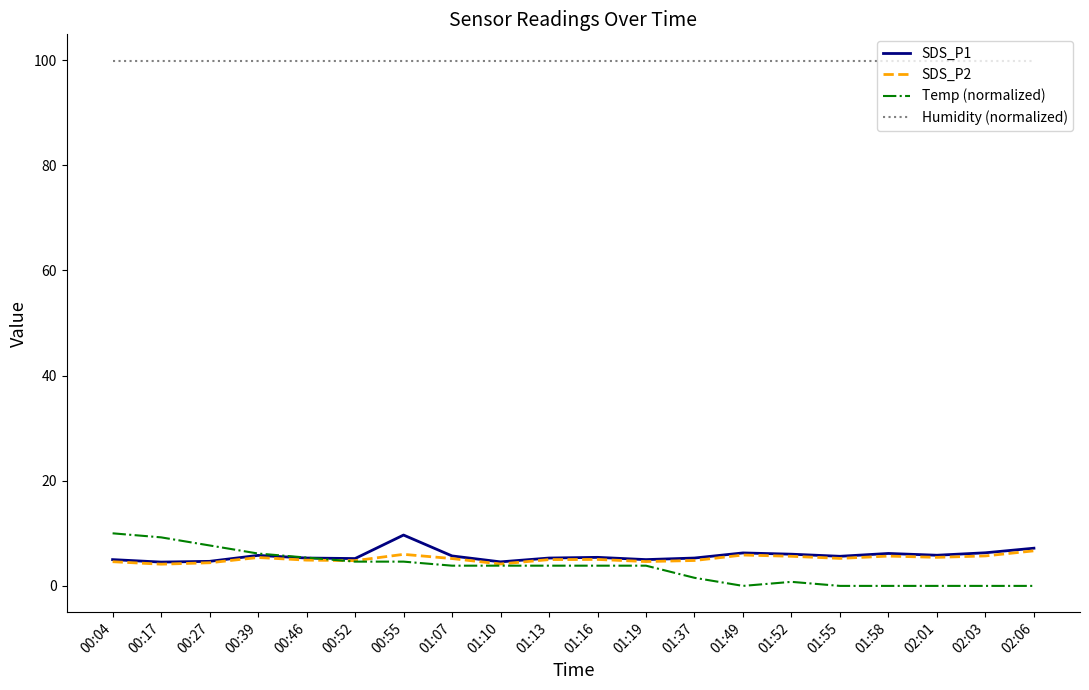

What is the minimum value for SDS_P2?

4.1